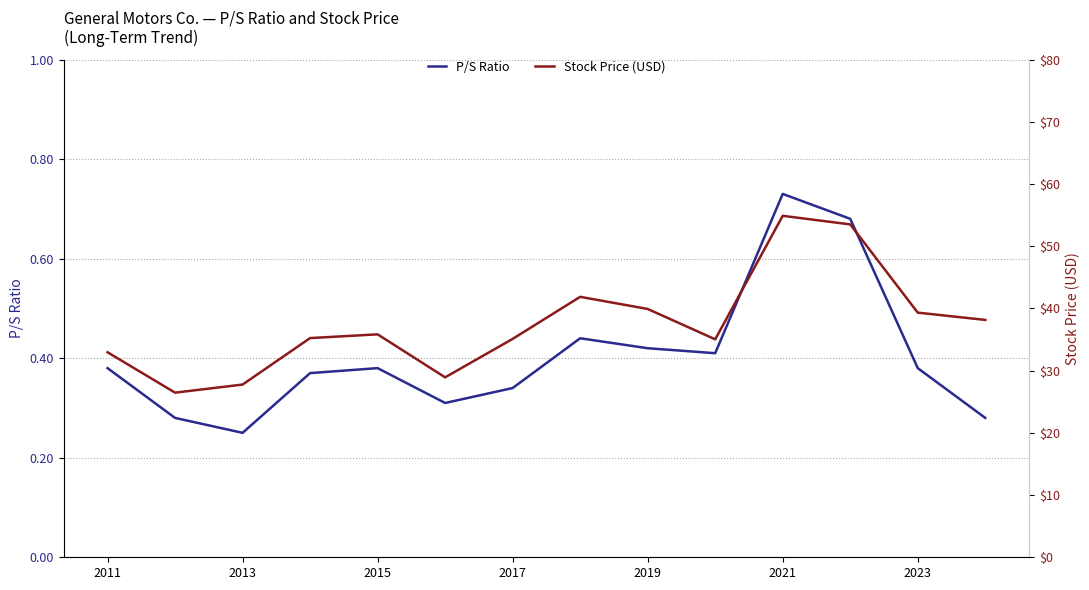

Which category has the highest value in the P/S Ratio series?

2021